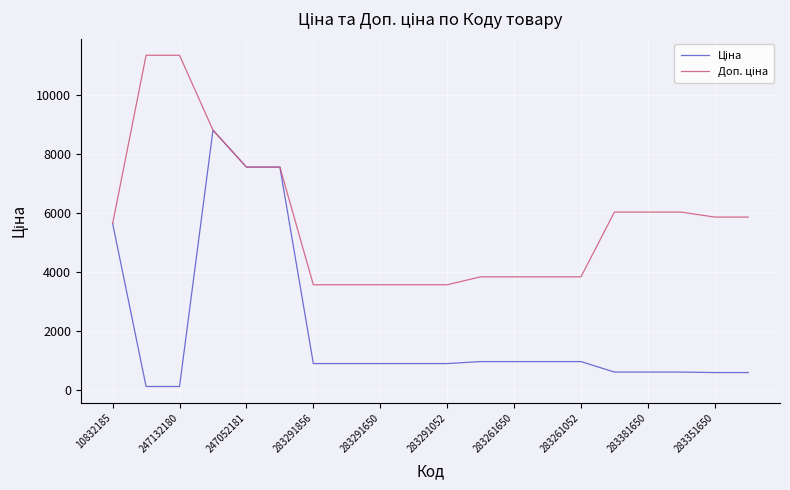

What is the maximum value shown in the chart?

11334.0